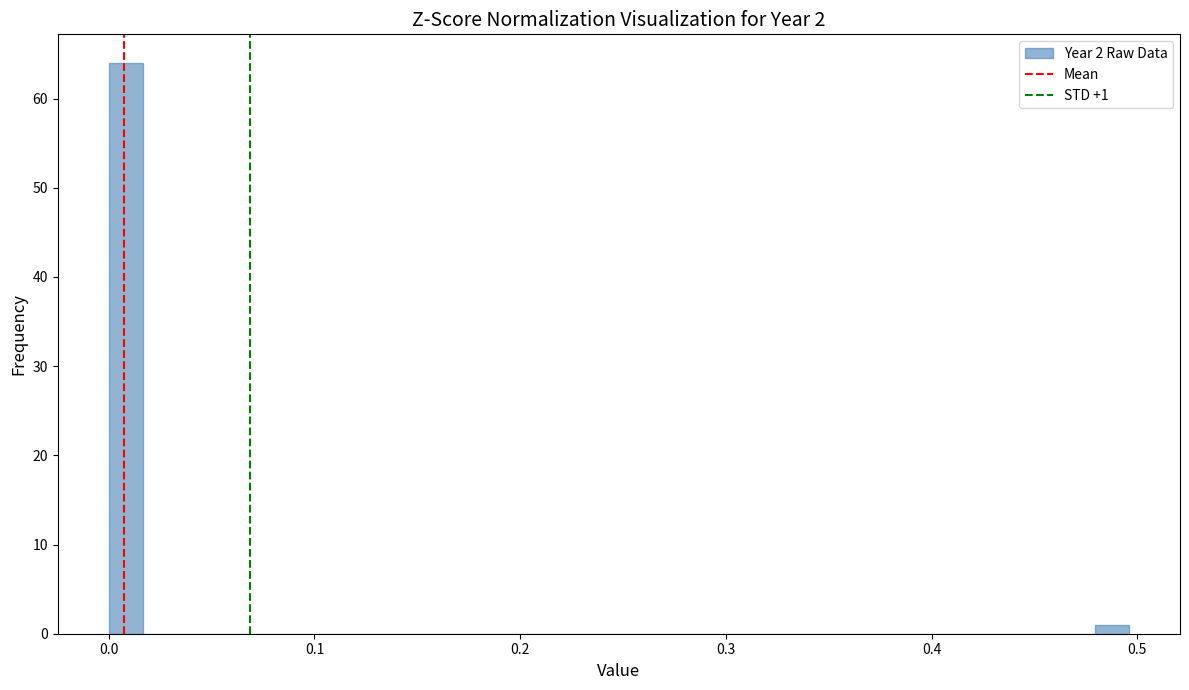

Around what value on the x-axis is the tallest bar? Give the approximate position of its centre, as read against the axis.

0.01